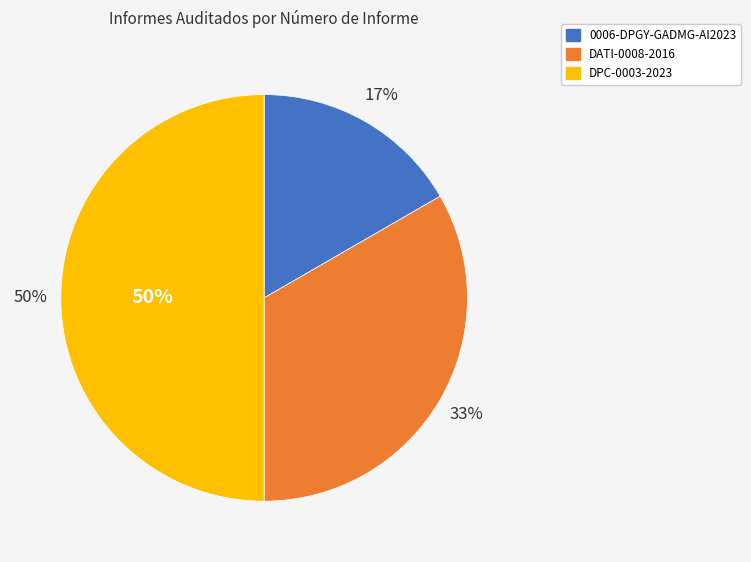

How many segments does this pie chart have?

3